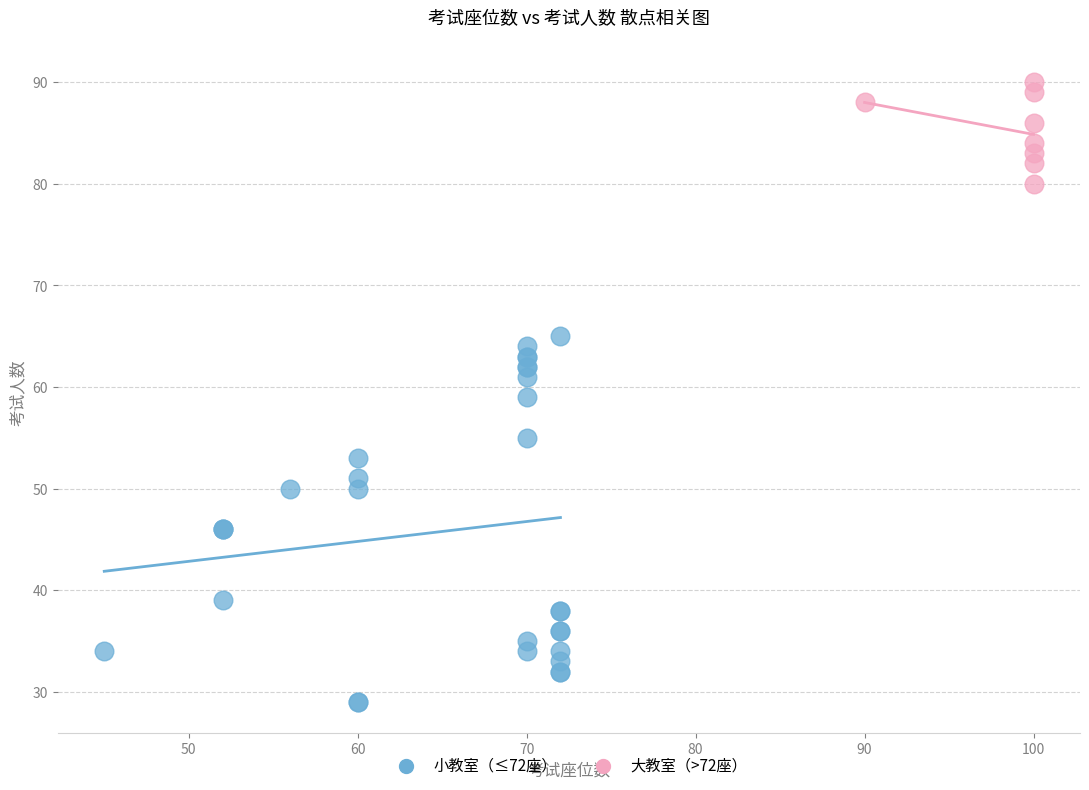

Which series contains the lowest Y value?

小教室（≤72座）